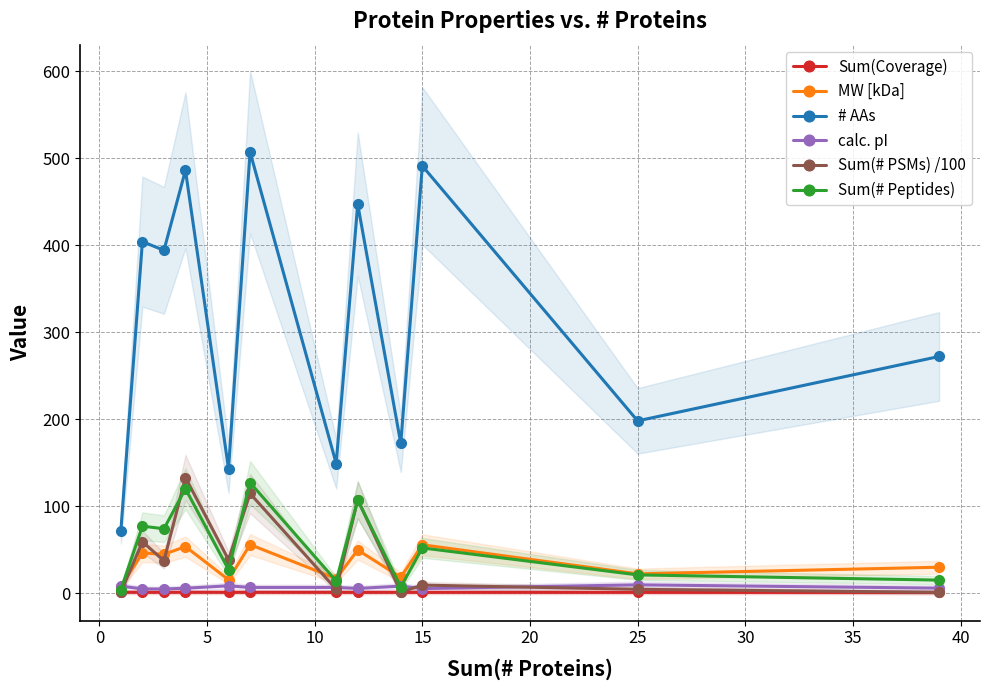

Which series has the widest spread of values?

# AAs